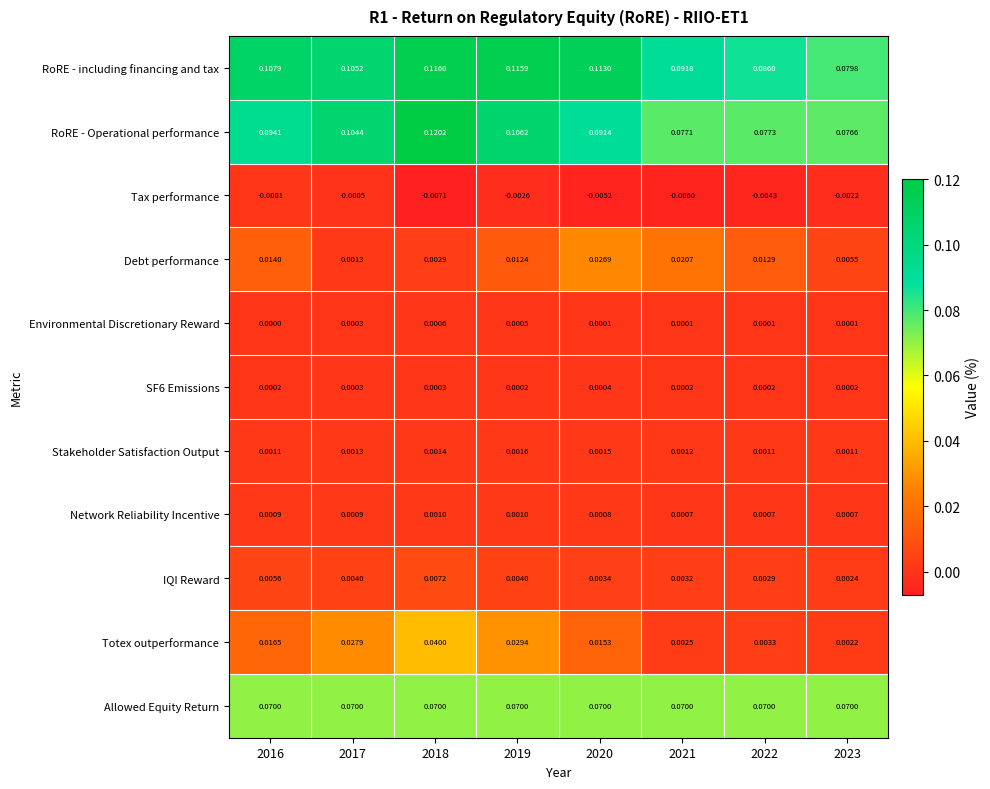

At which category is the sum across all series the highest?

2018